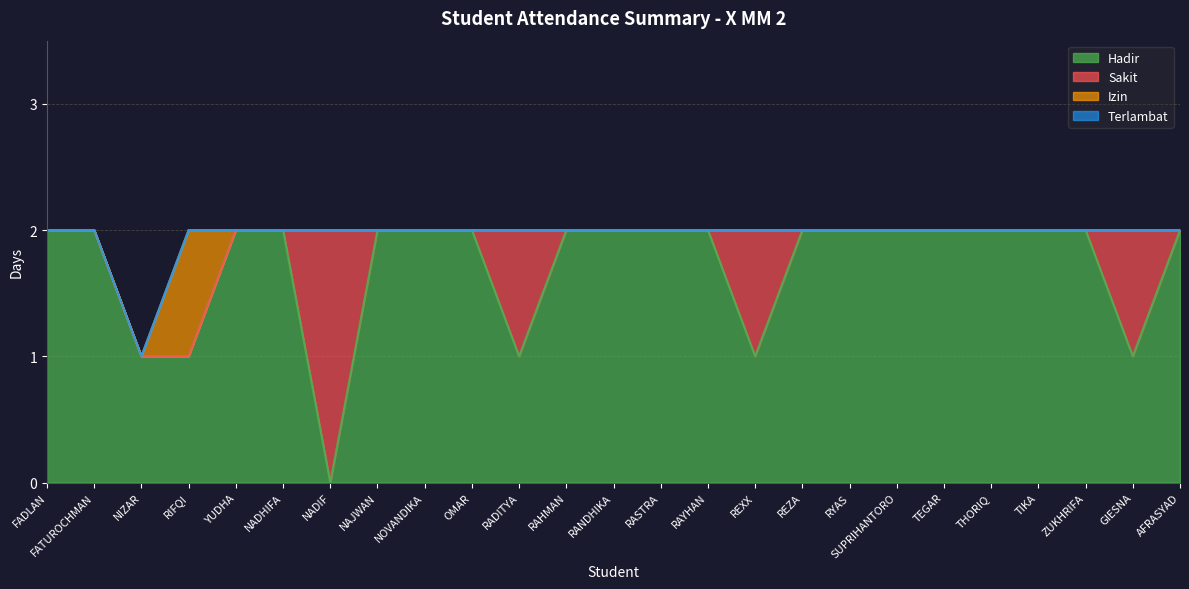

At which label is Hadir closest to 1?

NIZAR